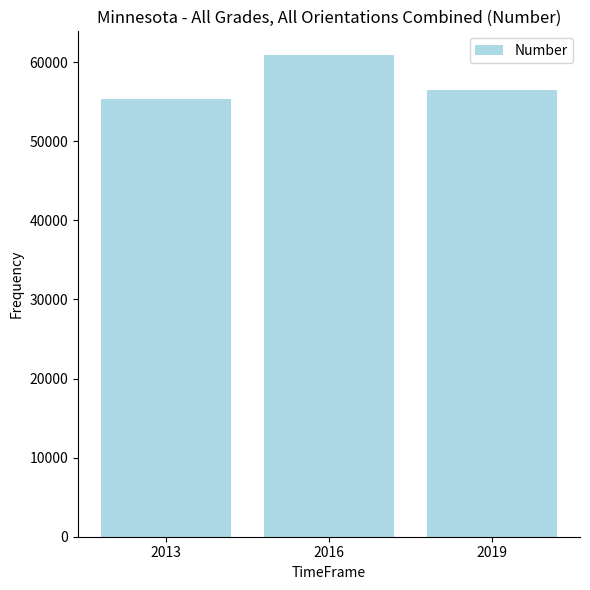

What is the value of the 2nd bar from the left?

60849